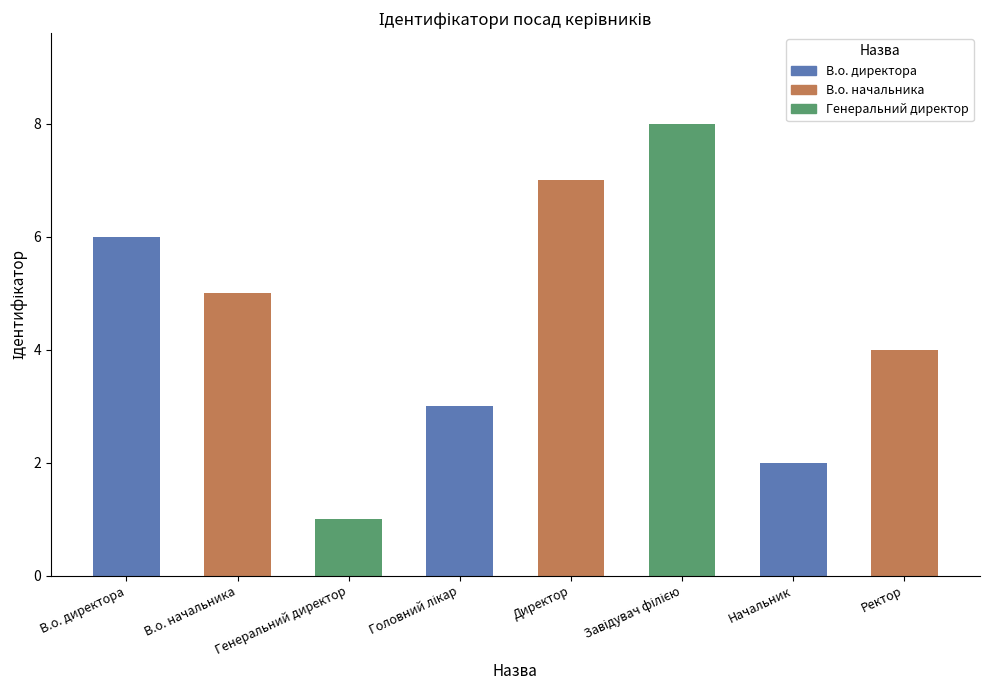

What is the average value?

4